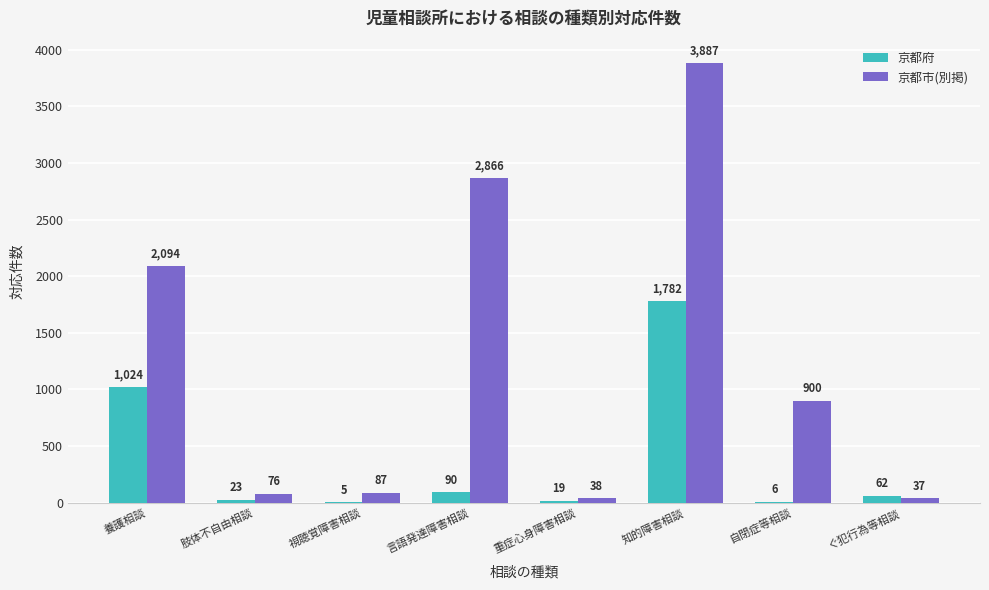

Which category has the highest value across all series?

知的障害相談